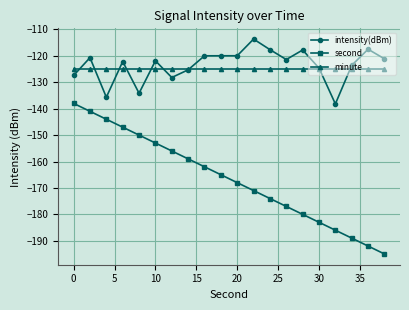

What is the lowest value of the intensity(dBm) series?

-138.2